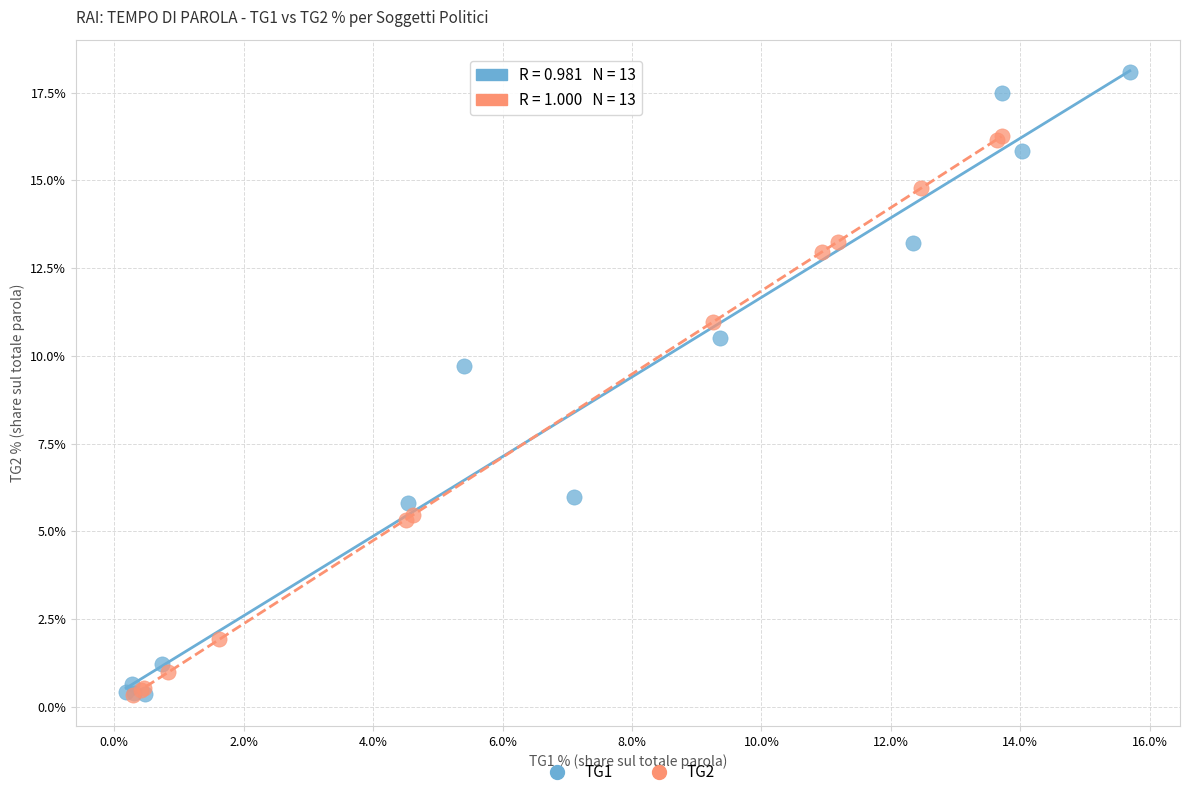

Which series has the largest Y range (max minus min)?

TG1